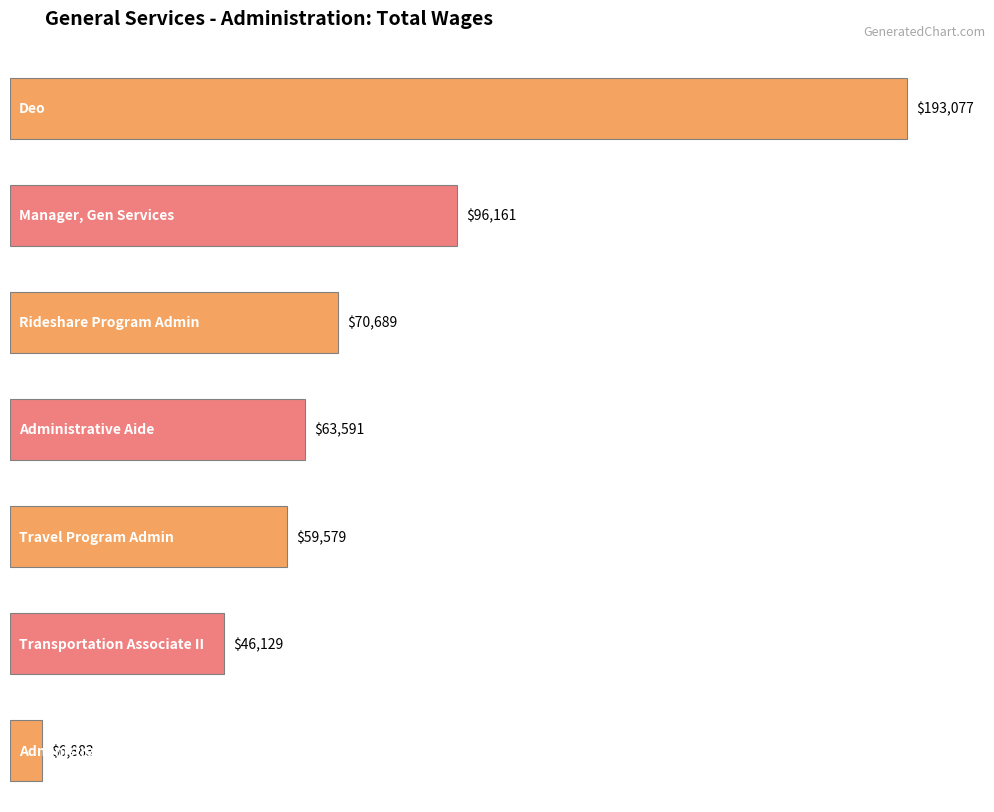

Reading left to right, what are all the values shown in this chart?

Deo=193077	Manager, Gen Services=96161	Rideshare Program Admin=70689	Administrative Aide=63591	Travel Program Admin=59579	Transportation Associate II=46129	Administrative Intern=6883